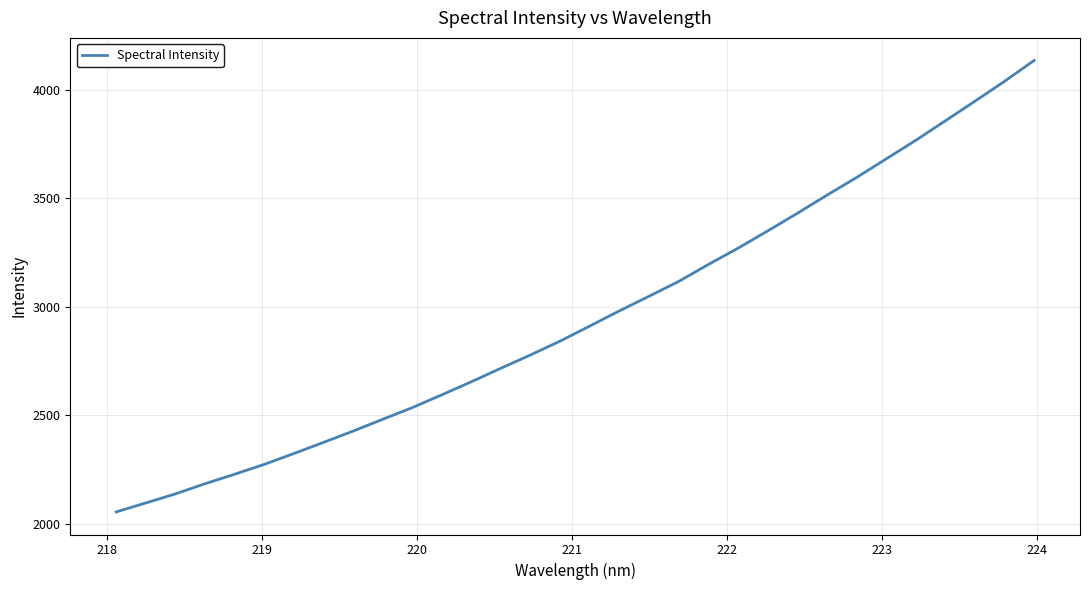

What is the sum of all values?

94540.0